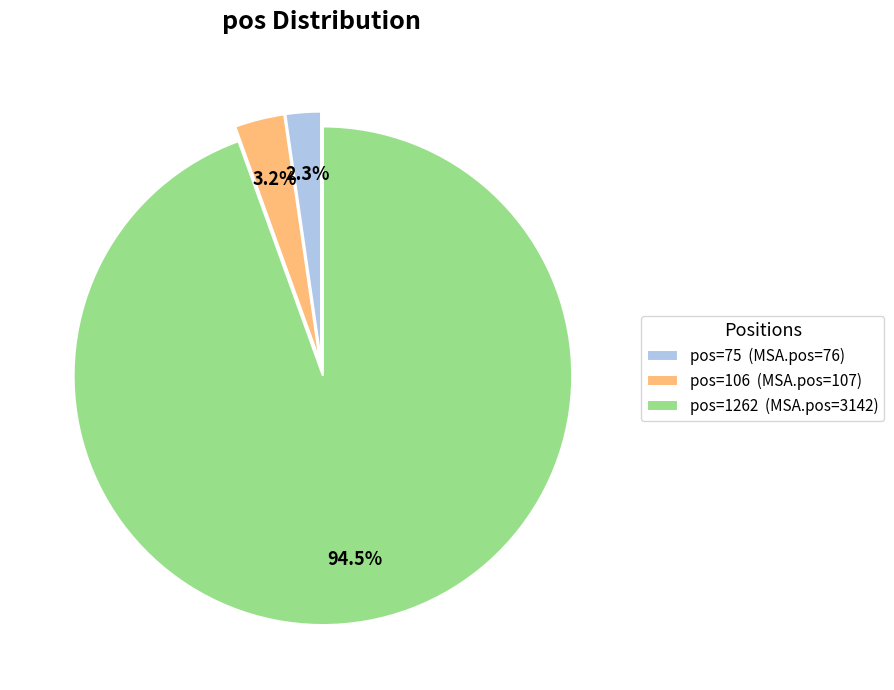

Which has a higher value, pos=106 (MSA.pos=107) or pos=75 (MSA.pos=76)?

pos=106 (MSA.pos=107)